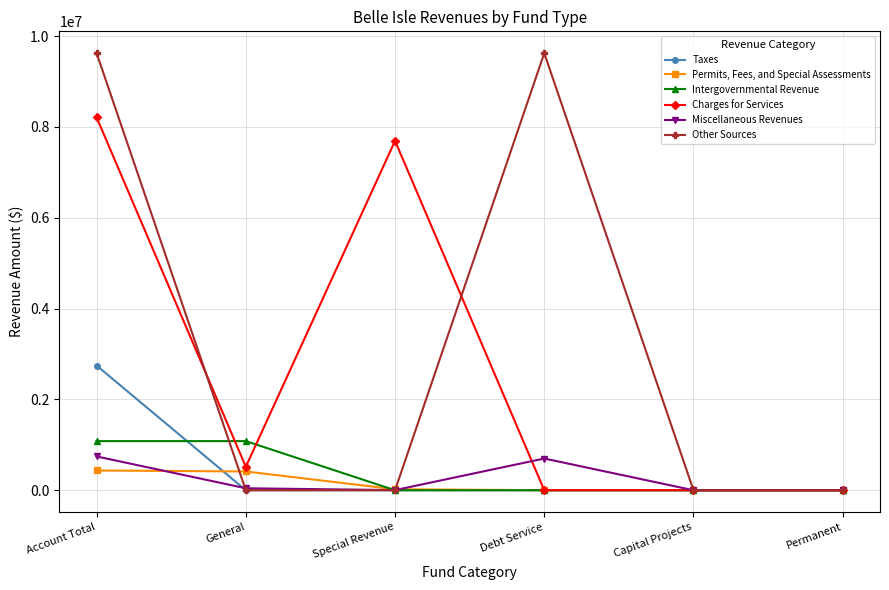

The value of Miscellaneous Revenues at Capital Projects is -459822. True or false?

False